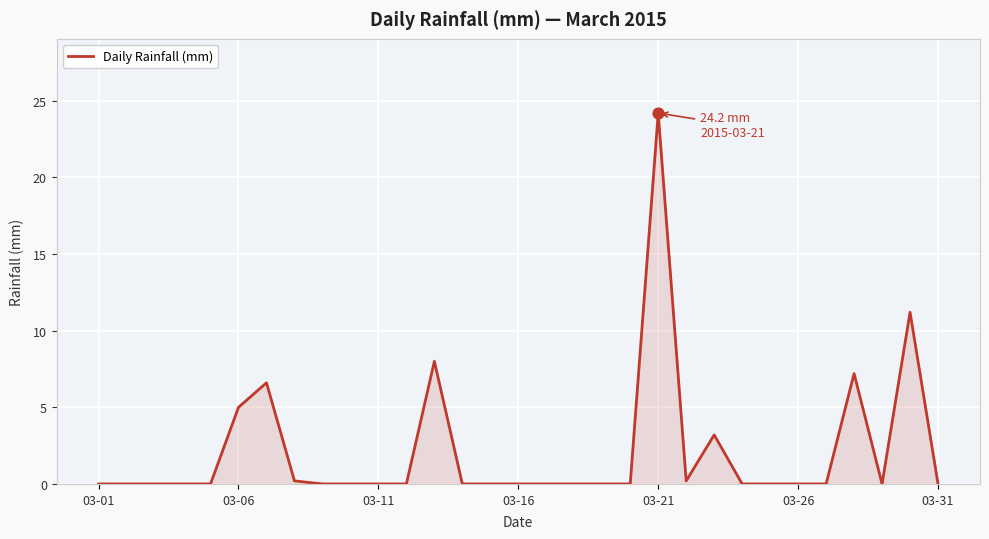

What is the maximum value shown in the chart?

24.2